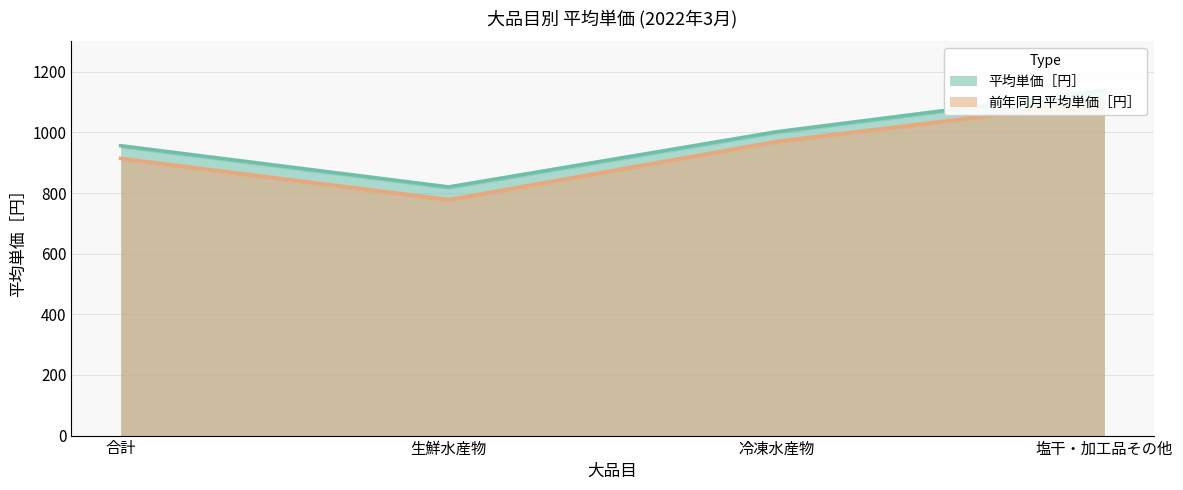

What is the greatest value displayed?

1139